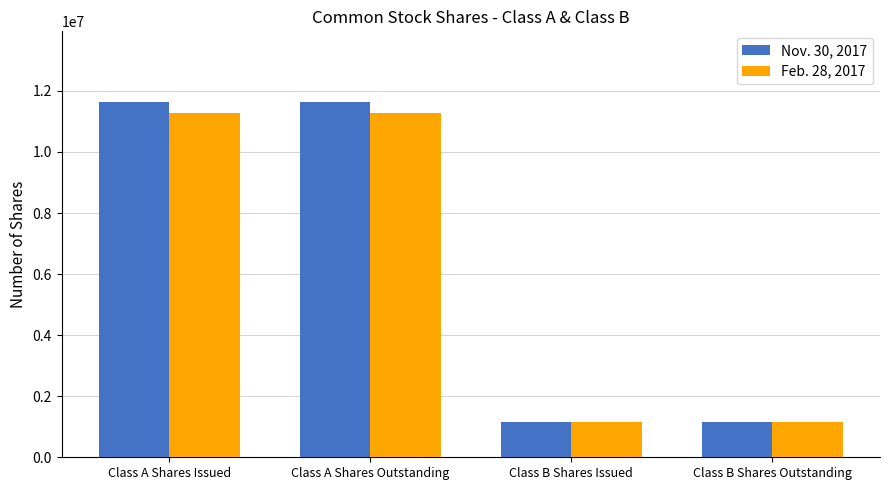

What is the sum of the Nov. 30, 2017 values at Class B Shares Outstanding and Class A Shares Outstanding?

12768977